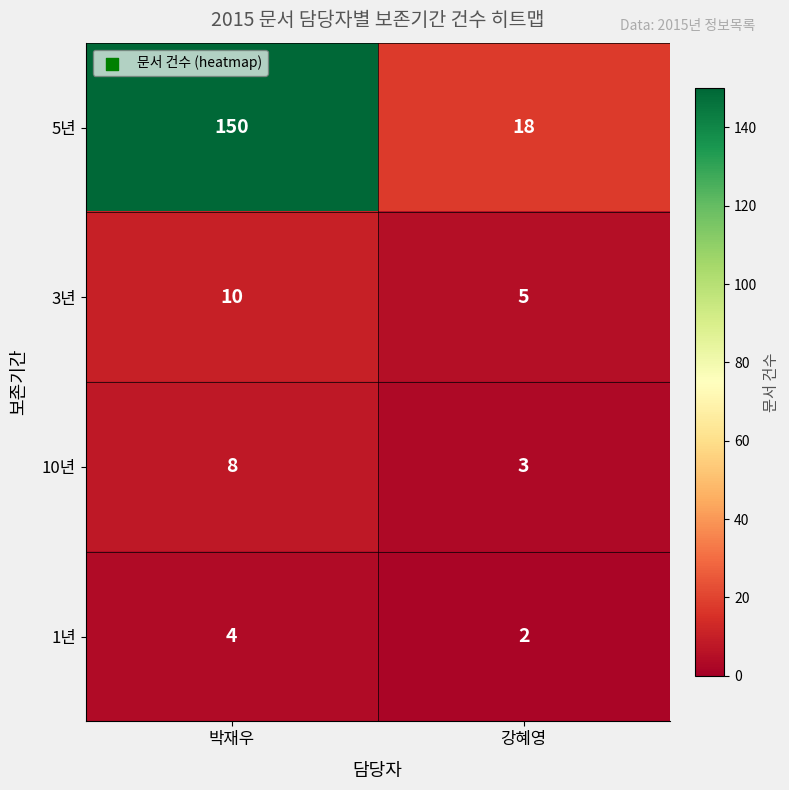

The 3년 series shows 5 at 강혜영. True or false?

True